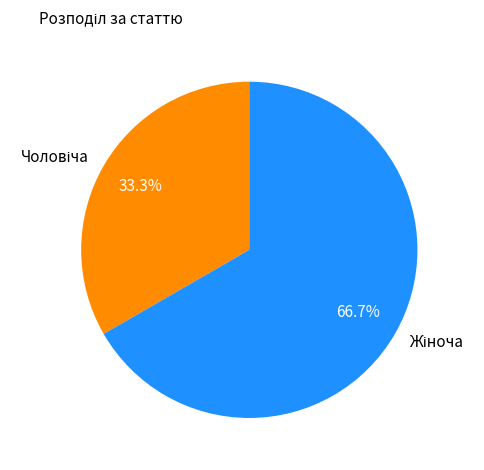

Is there a majority slice in this chart?

Yes